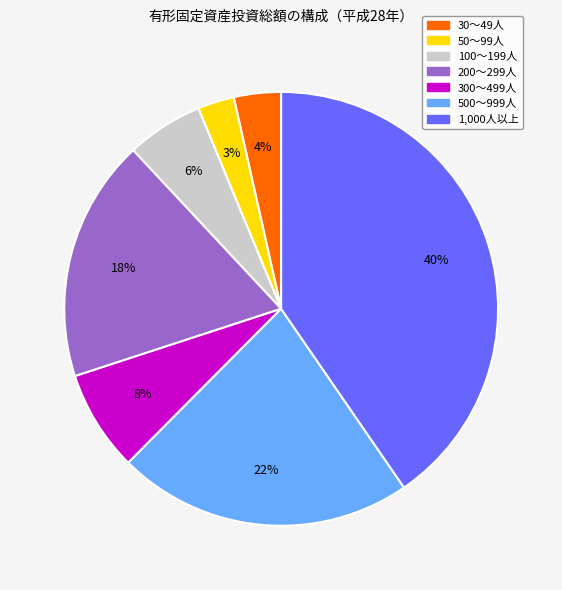

Do 50～99人 and 200～299人 together represent more than half of the pie?

No